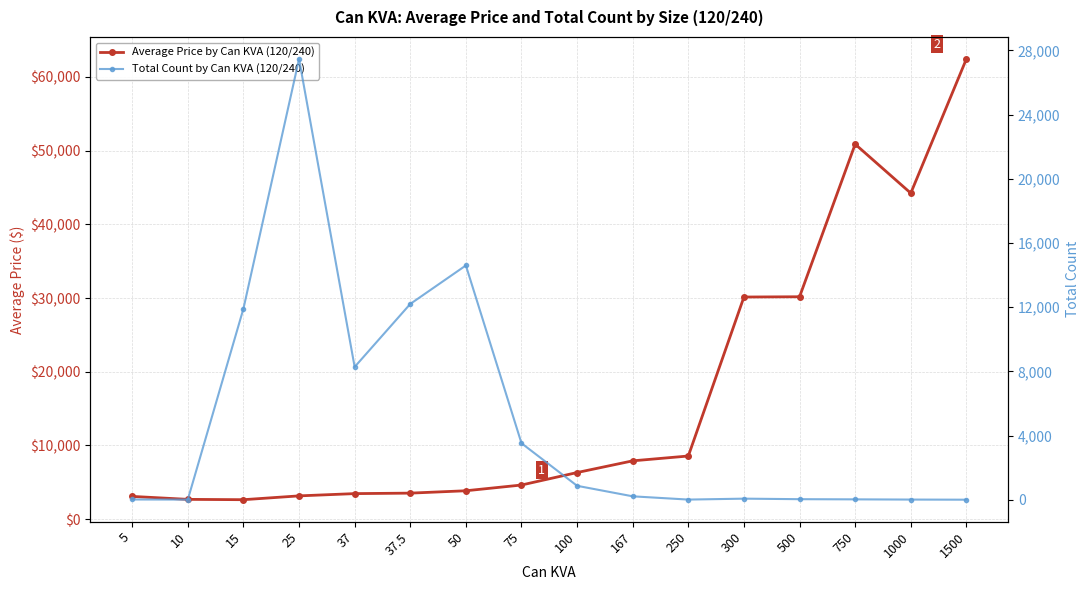

What is the sum of all Total Count by Can KVA (120/240) values?

79316.0